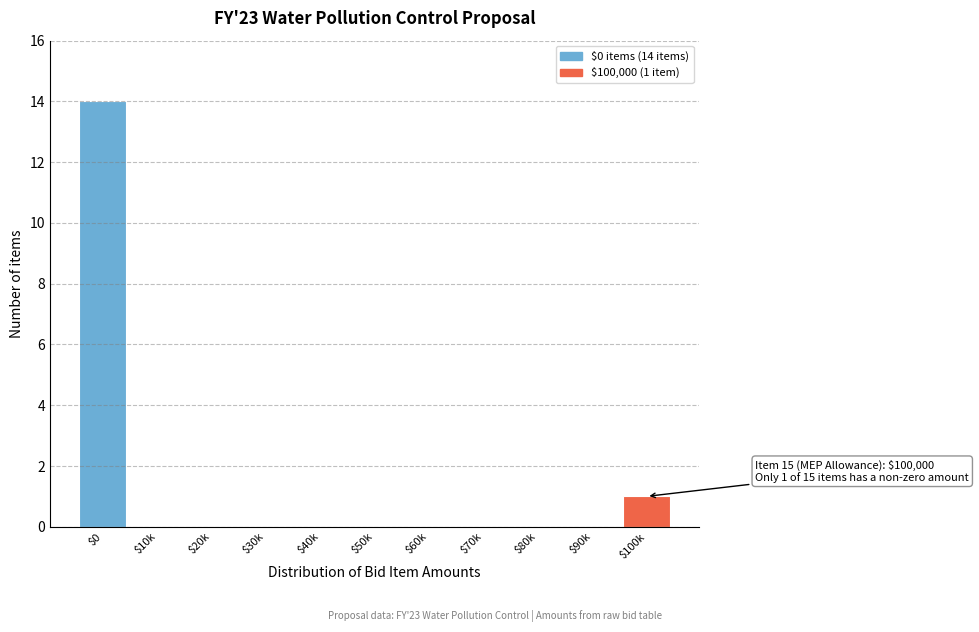

At which label is the value closest to 7?

$100k